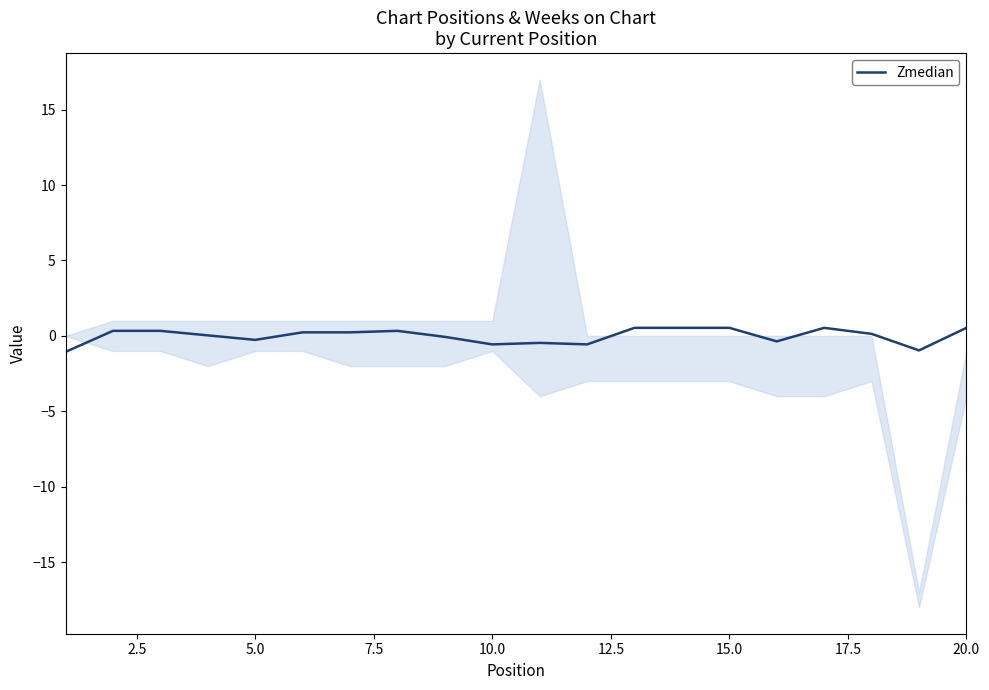

What is the minimum value for Zmedian?

-1.1